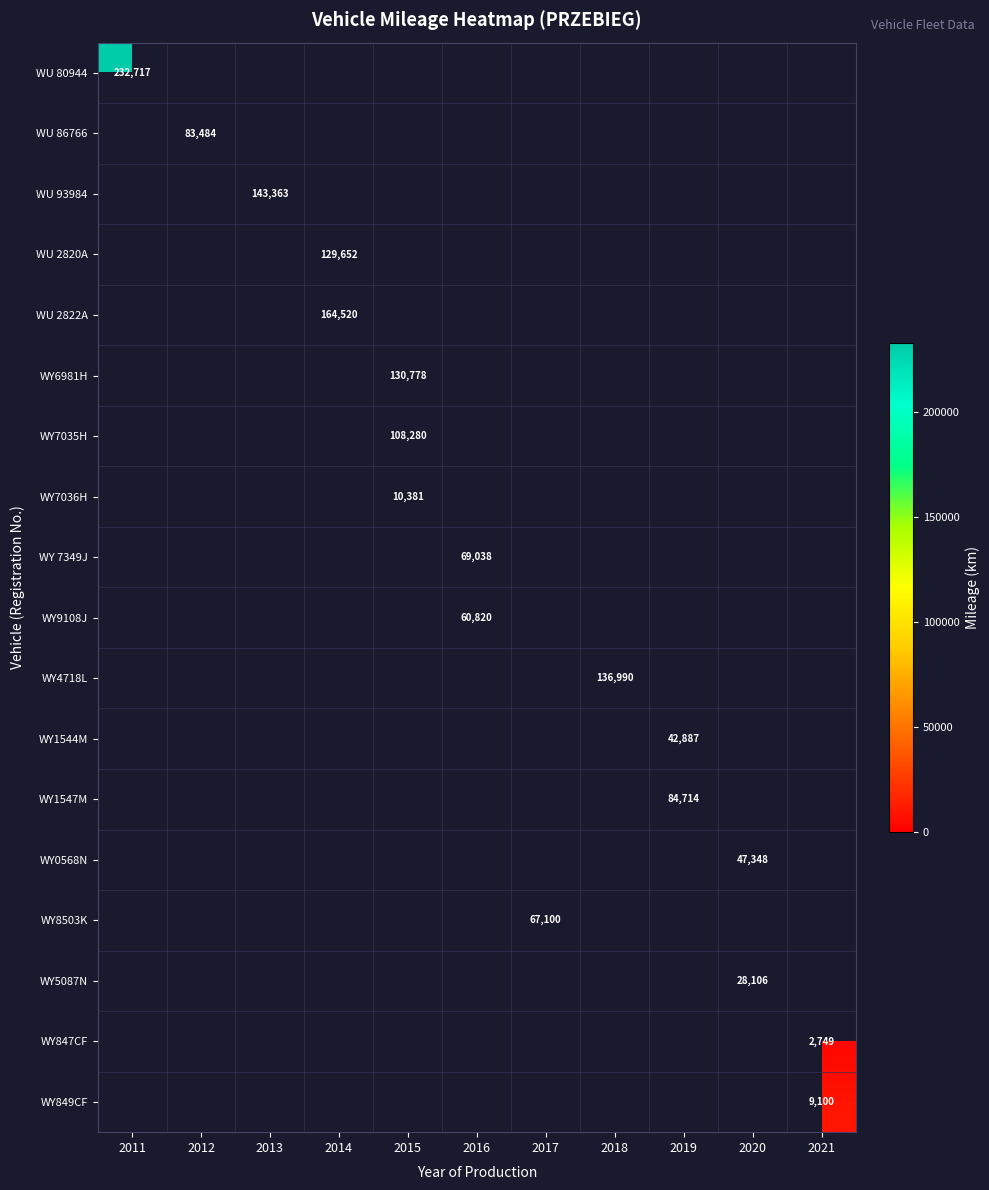

Count the number of data series in this chart.

18